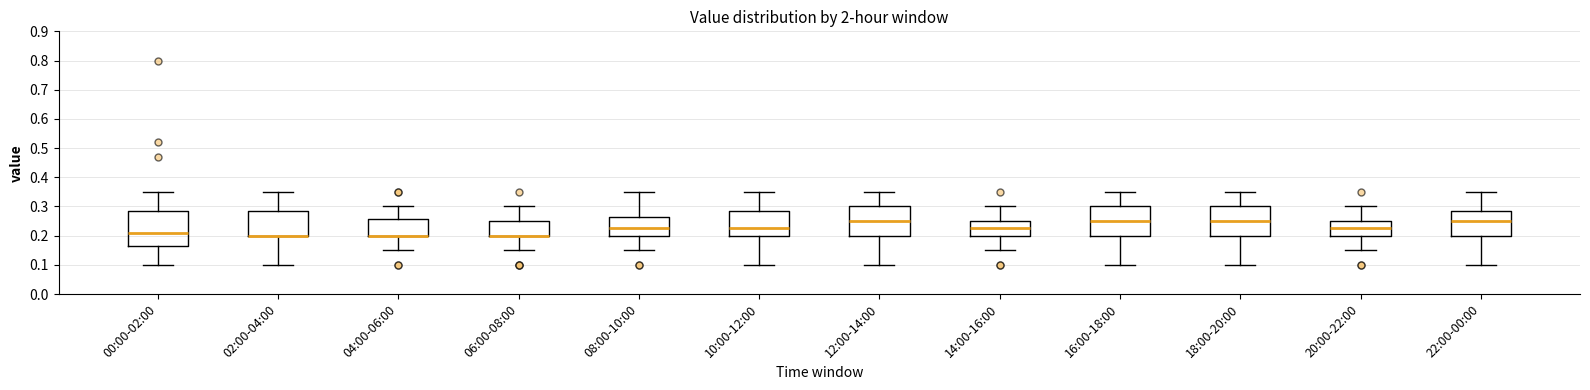

Reading left to right, read every box against the y-axis: the position of its median line, the range the box covers, and the ends of its whiskers. The values are not printed on the chart, so give them approximately, as read against the axis.

00:00-02:00: median 0.21, box 0.17 to 0.29, whiskers 0.10 to 0.35
02:00-04:00: median 0.20 (drawn on the box's lower edge), box 0.20 to 0.29, whiskers 0.10 to 0.35
04:00-06:00: median 0.20 (drawn on the box's lower edge), box 0.20 to 0.26, whiskers 0.15 to 0.30
06:00-08:00: median 0.20 (drawn on the box's lower edge), box 0.20 to 0.25, whiskers 0.15 to 0.30
08:00-10:00: median 0.23, box 0.20 to 0.26, whiskers 0.15 to 0.35
10:00-12:00: median 0.23, box 0.20 to 0.29, whiskers 0.10 to 0.35
12:00-14:00: median 0.25, box 0.20 to 0.30, whiskers 0.10 to 0.35
14:00-16:00: median 0.23, box 0.20 to 0.25, whiskers 0.15 to 0.30
16:00-18:00: median 0.25, box 0.20 to 0.30, whiskers 0.10 to 0.35
18:00-20:00: median 0.25, box 0.20 to 0.30, whiskers 0.10 to 0.35
20:00-22:00: median 0.23, box 0.20 to 0.25, whiskers 0.15 to 0.30
22:00-00:00: median 0.25, box 0.20 to 0.29, whiskers 0.10 to 0.35